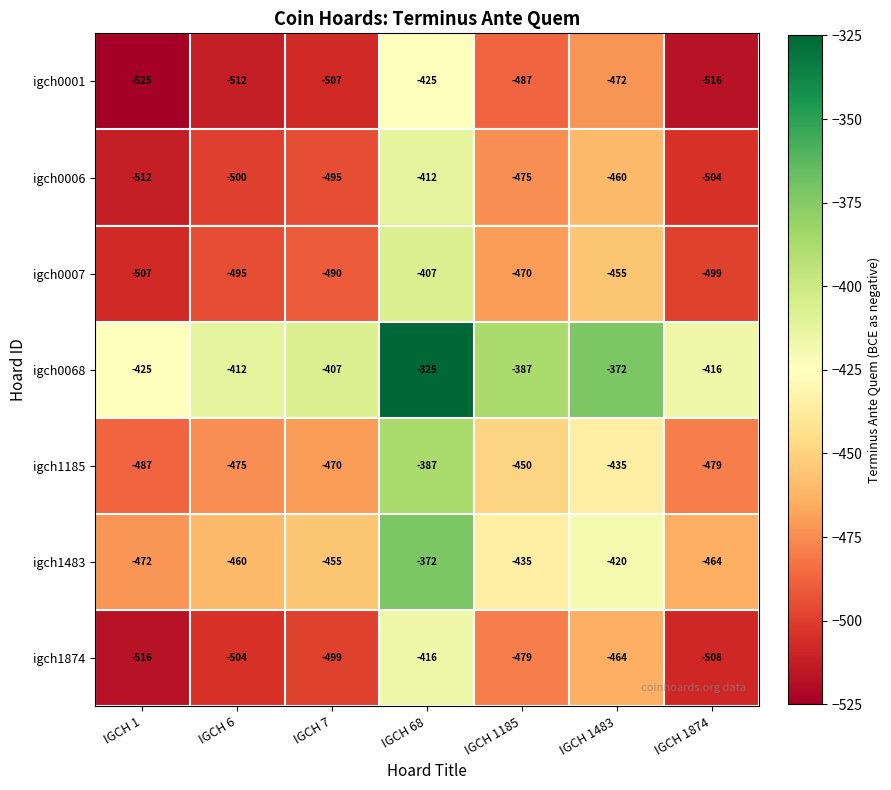

At which label does igch1185 first exceed -470?

IGCH 68